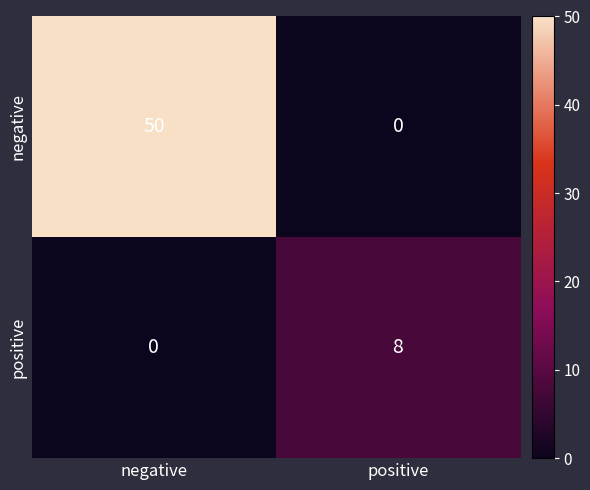

At how many categories does at least one series exceed 38?

1